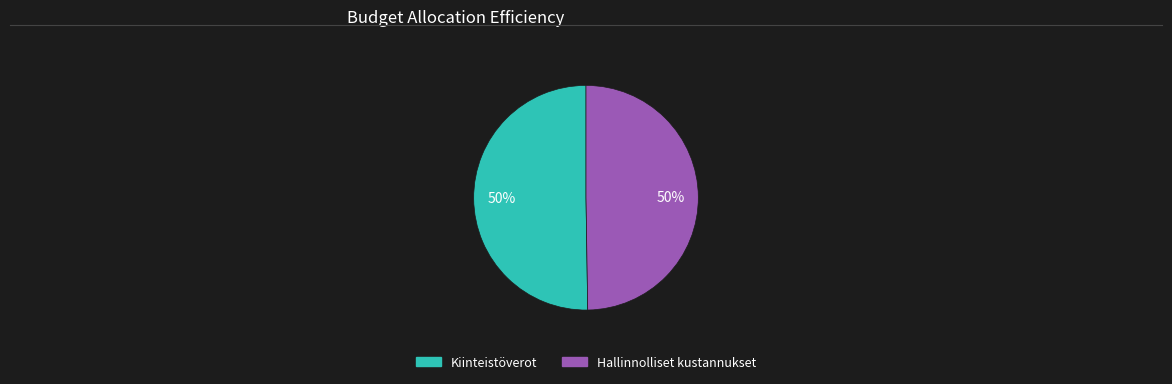

The Kiinteistöverot slice represents 38% of the pie. True or false?

False